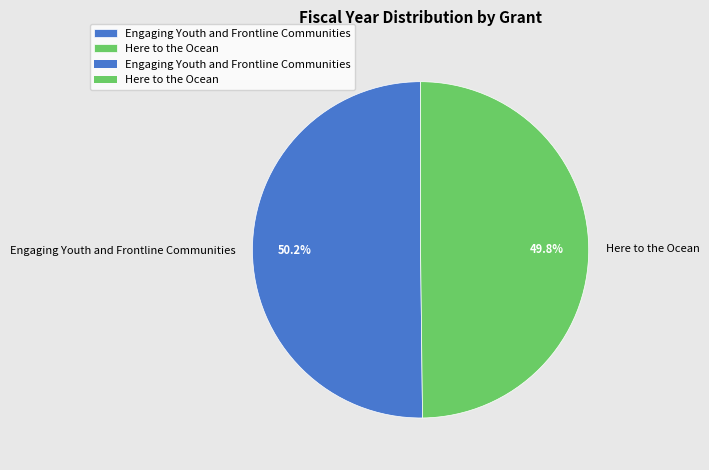

Does any single category account for the majority?

Yes